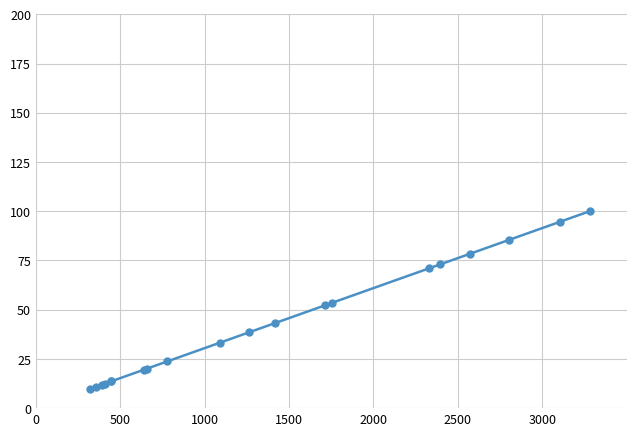

What is the smallest value displayed?

9.8